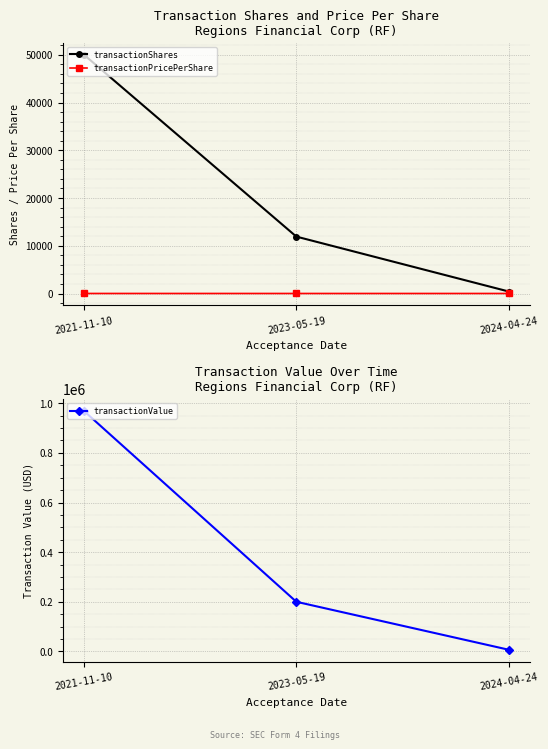

True or false: transactionValue has a value of 968500.0 at 2021-11-10.

True